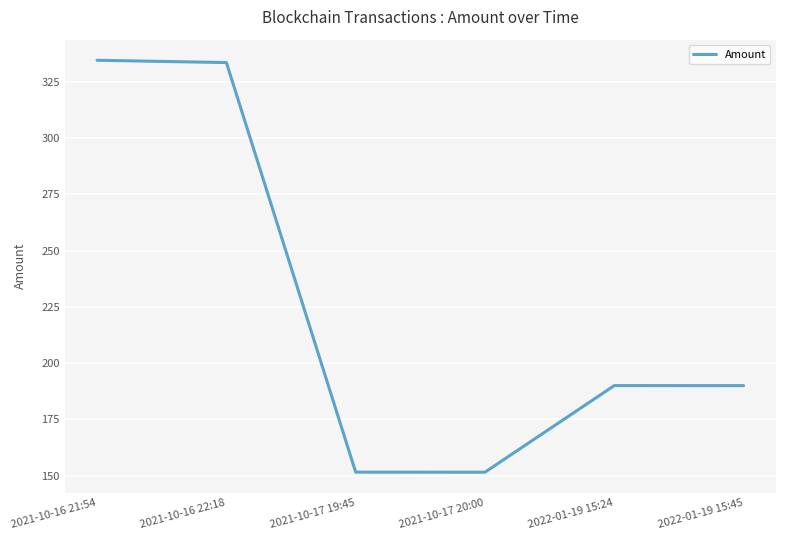

What is the sum of the values at 2021-10-16 21:54 and 2021-10-17 20:00?

486.0